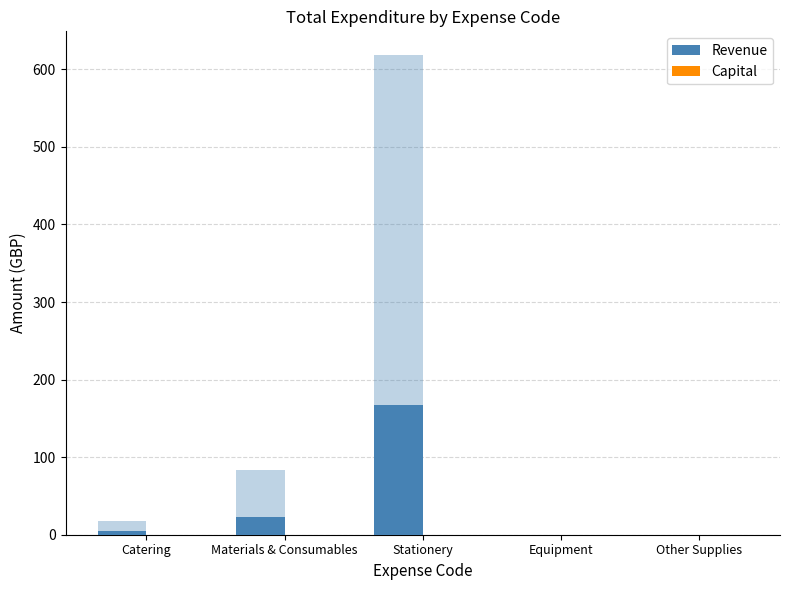

At how many categories does at least one series exceed 43?

1